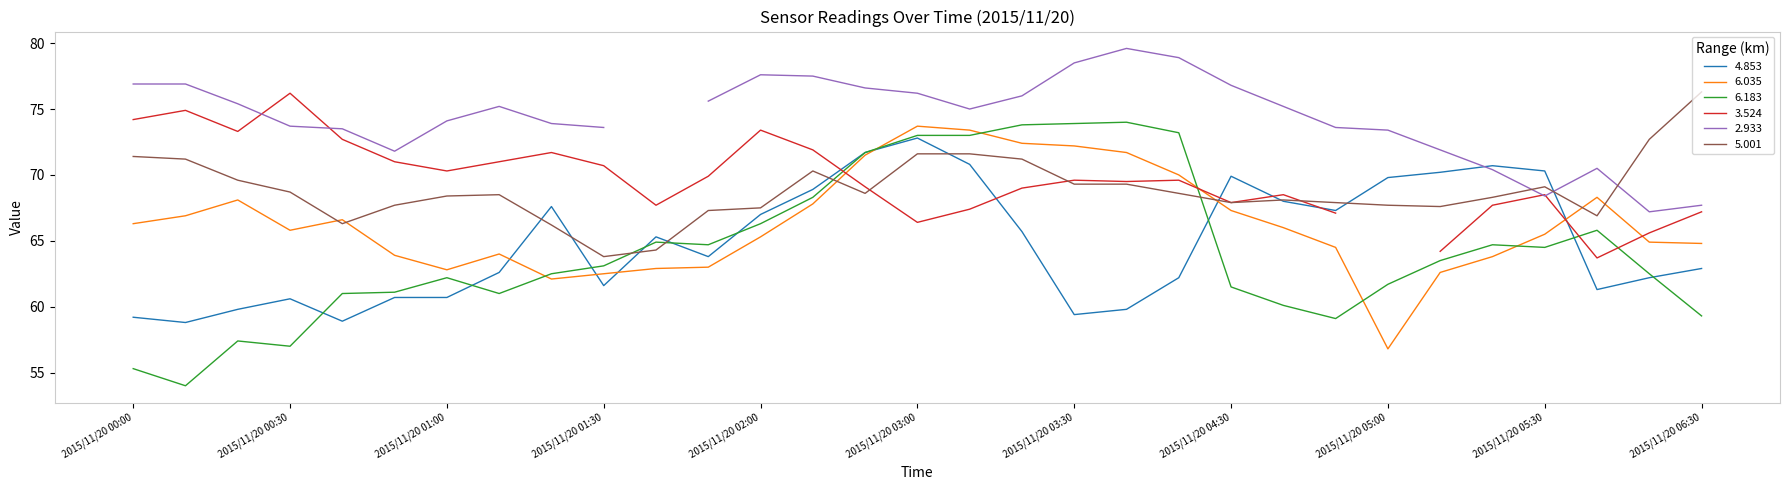

Is this an area chart (filled region under the line)?

No